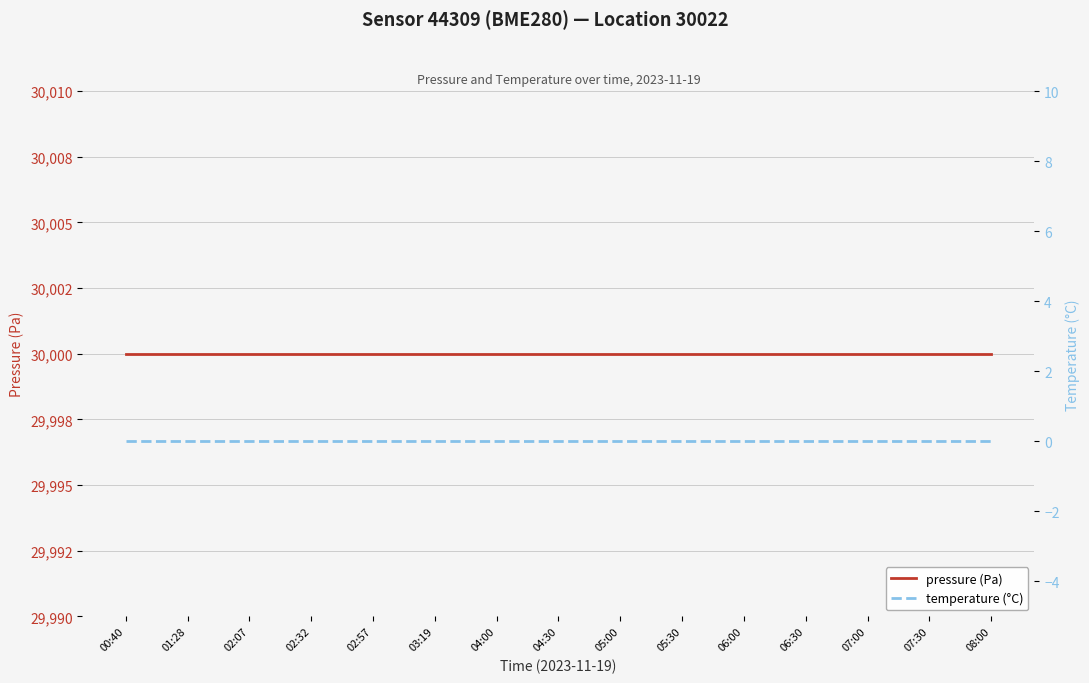

Reading left to right, list all the values displayed in this chart.

pressure (Pa): 30000	30000	30000	30000	30000	30000	30000	30000	30000	30000	30000	30000	30000	30000	30000
temperature (°C): 0	0	0	0	0	0	0	0	0	0	0	0	0	0	0